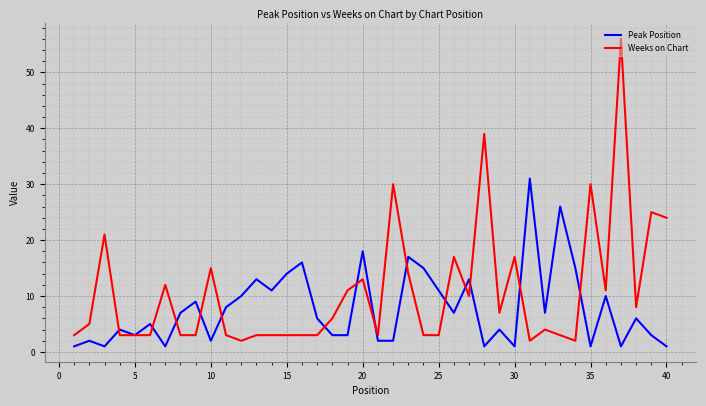

List the series in order of their peak value, lowest first.

Peak Position, Weeks on Chart